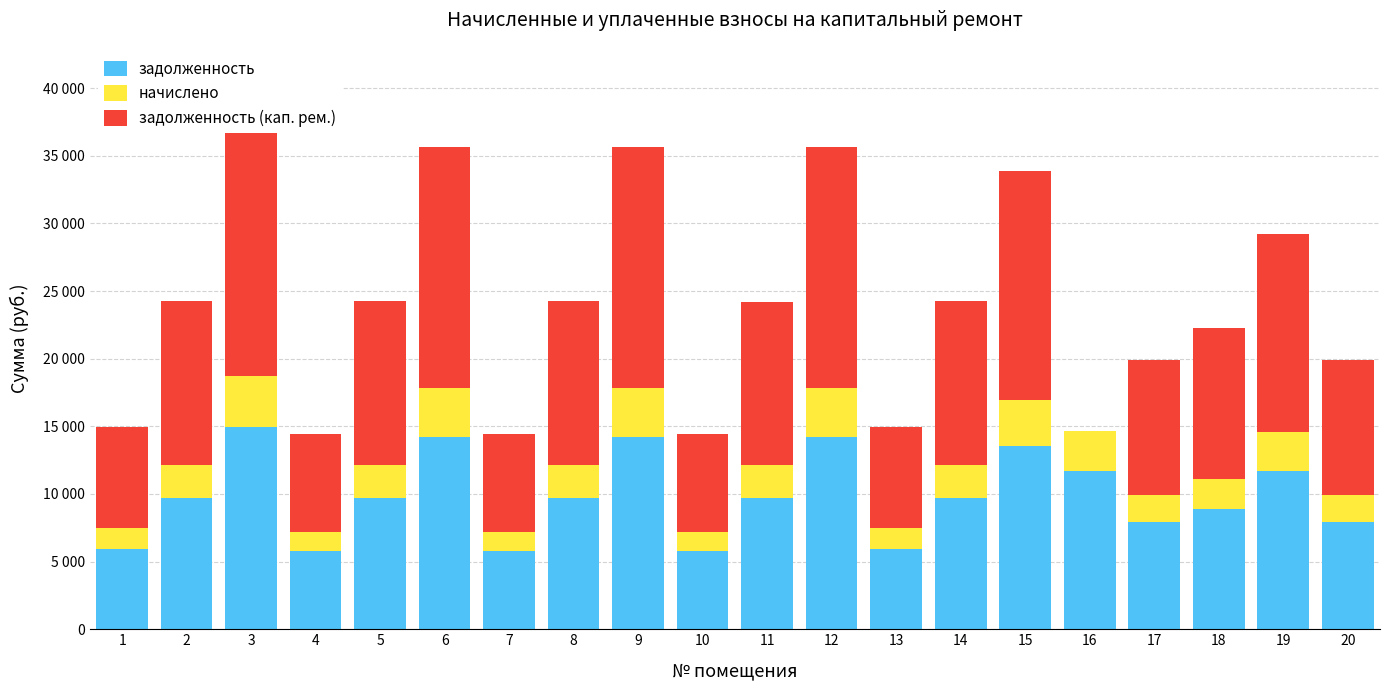

Is it true that задолженность (кап. рем.) equals 31272.7 at 6?

False